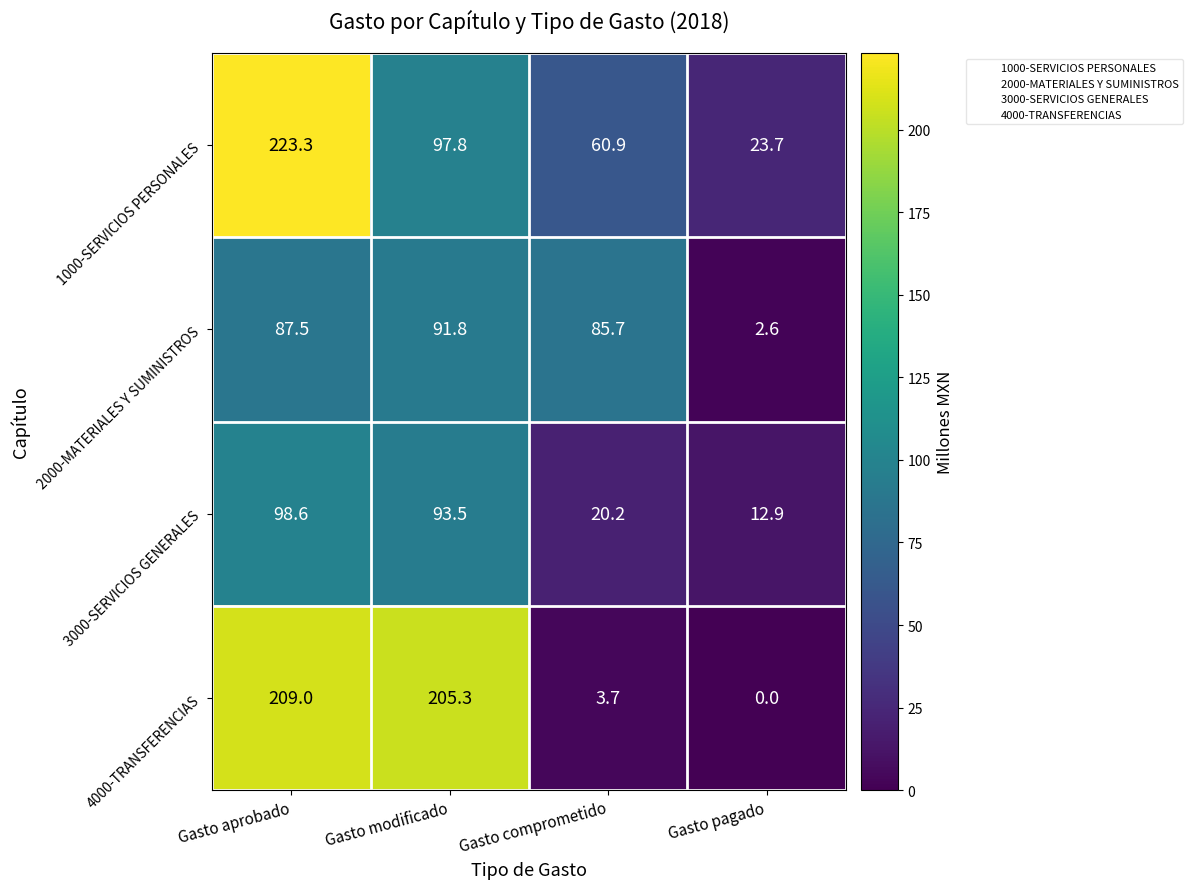

Which series changed the most between Gasto aprobado and Gasto comprometido?

4000-TRANSFERENCIAS